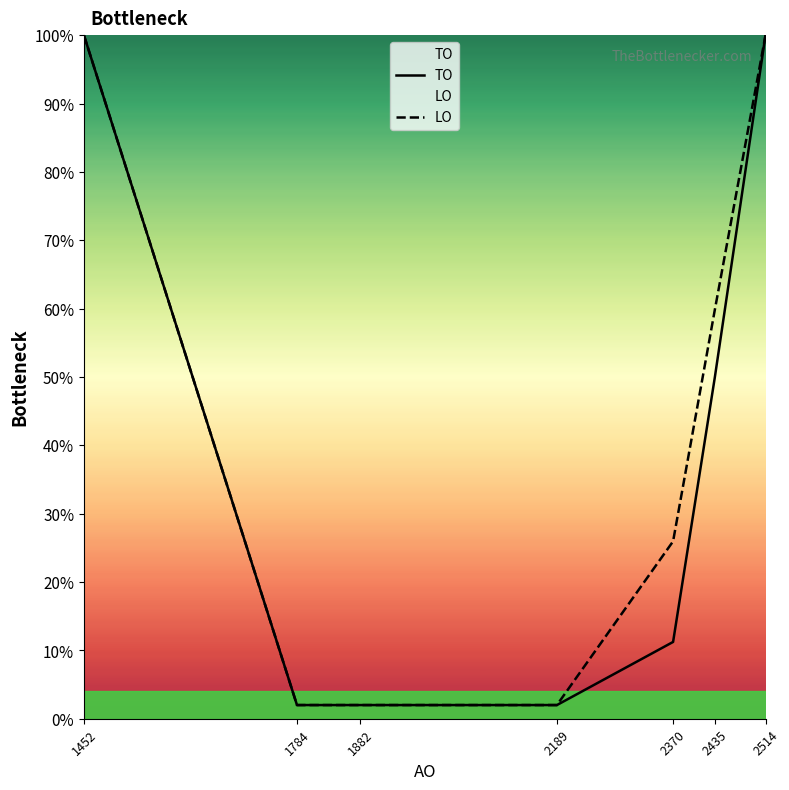

At which label does LO reach its peak?

1452